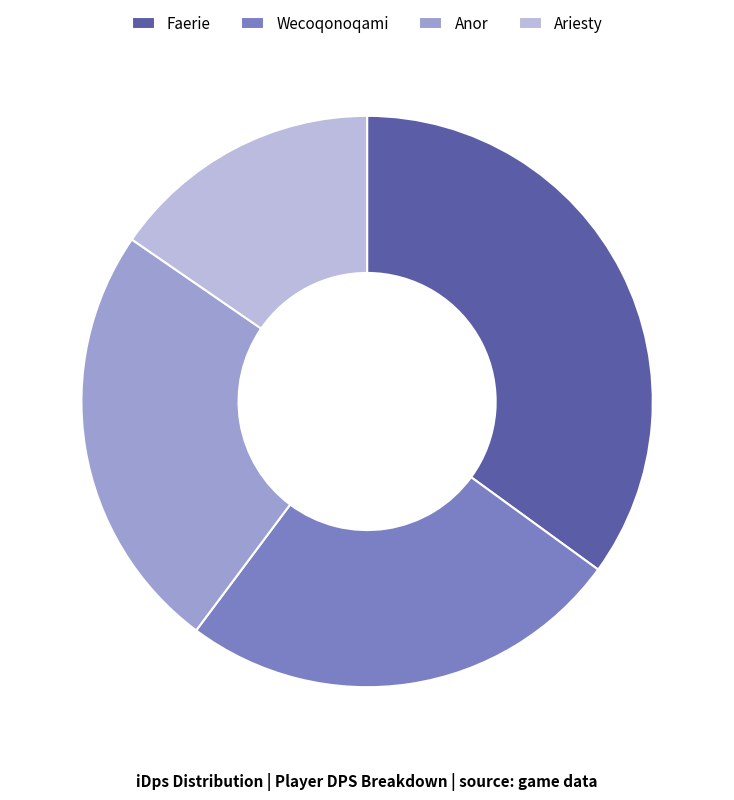

Is there any slice that represents more than half of the pie?

No